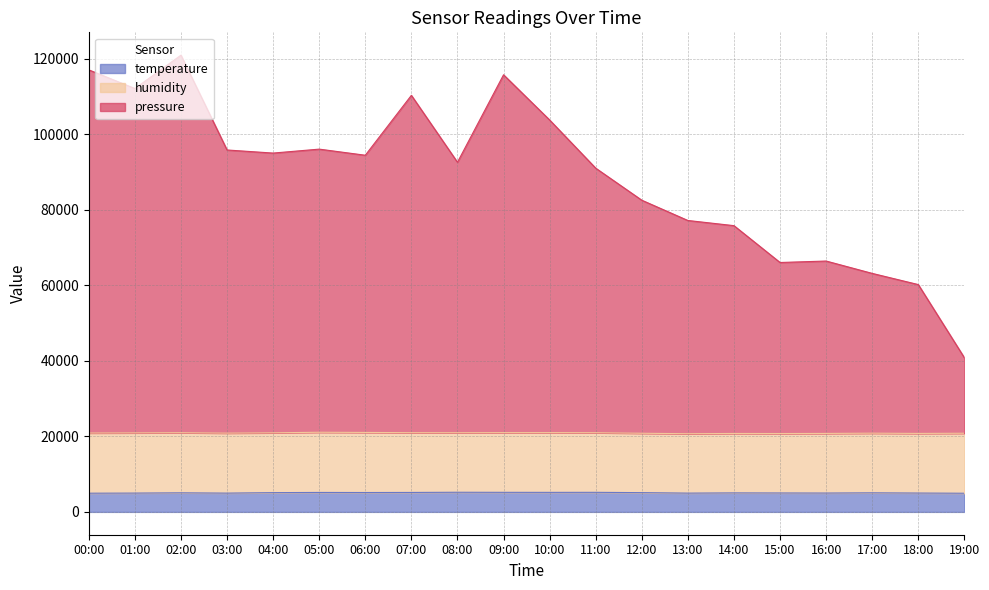

What are all the series names shown in the legend?

temperature, humidity, pressure